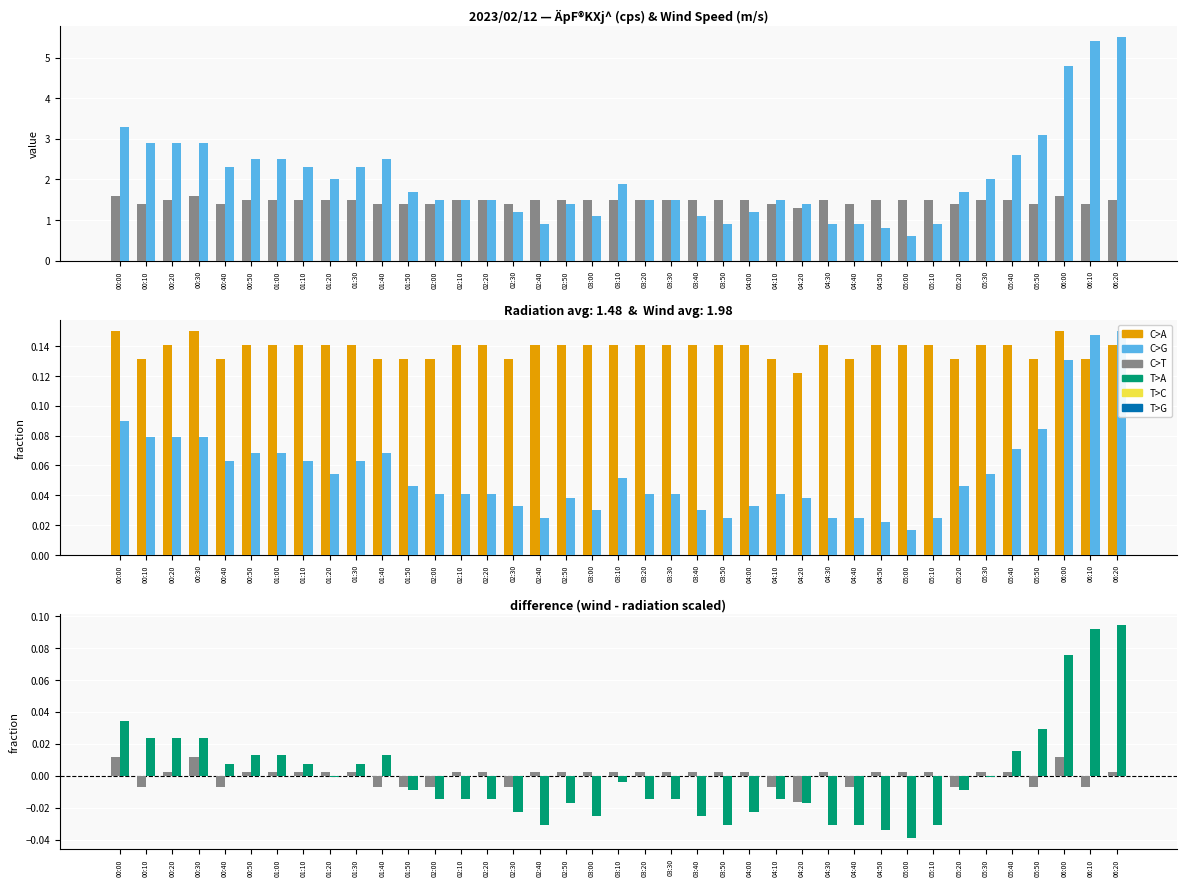

The C>G series shows -0.0 at 05:30. True or false?

False